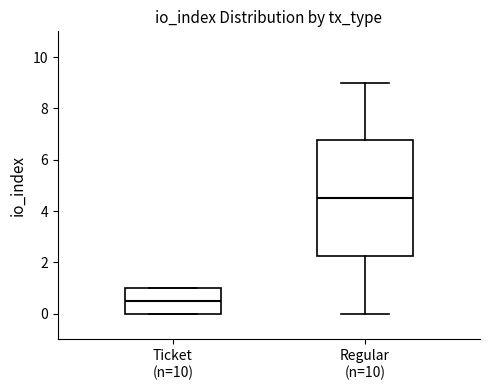

Comparing the boxes themselves (not the whiskers), which one is the tallest?

Regular (n=10)